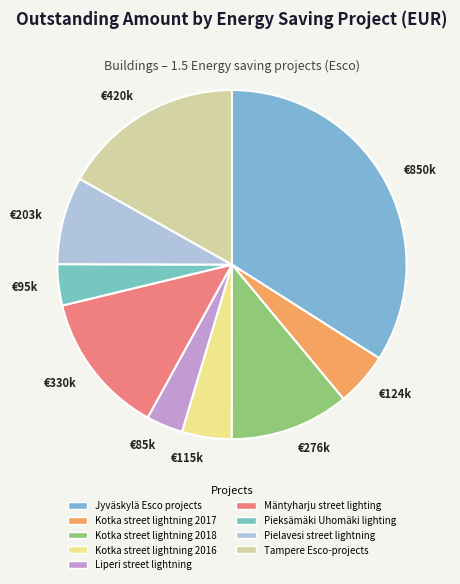

To the nearest percent, what is the difference between the largest and smallest slice percentages?

31%